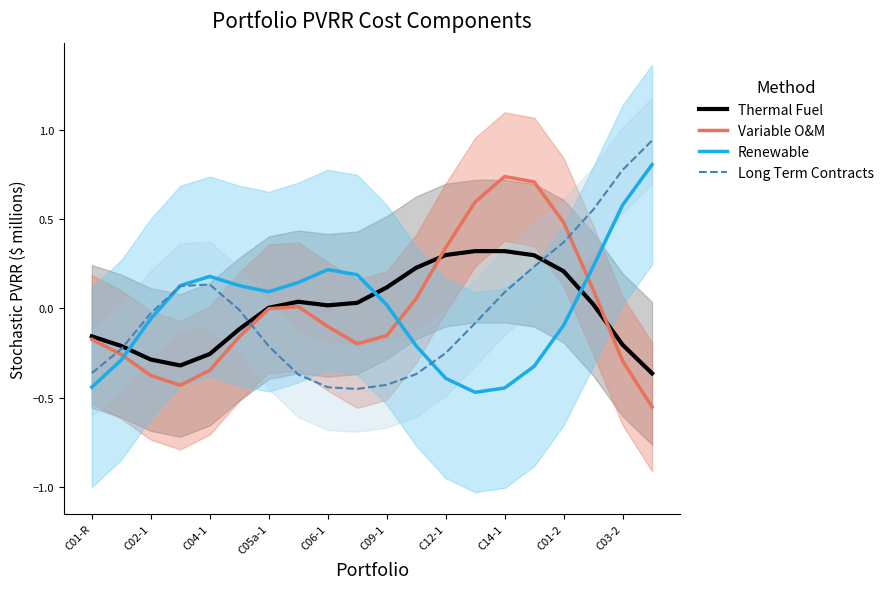

The value of Long Term Contracts at 19 is 1.5. True or false?

False